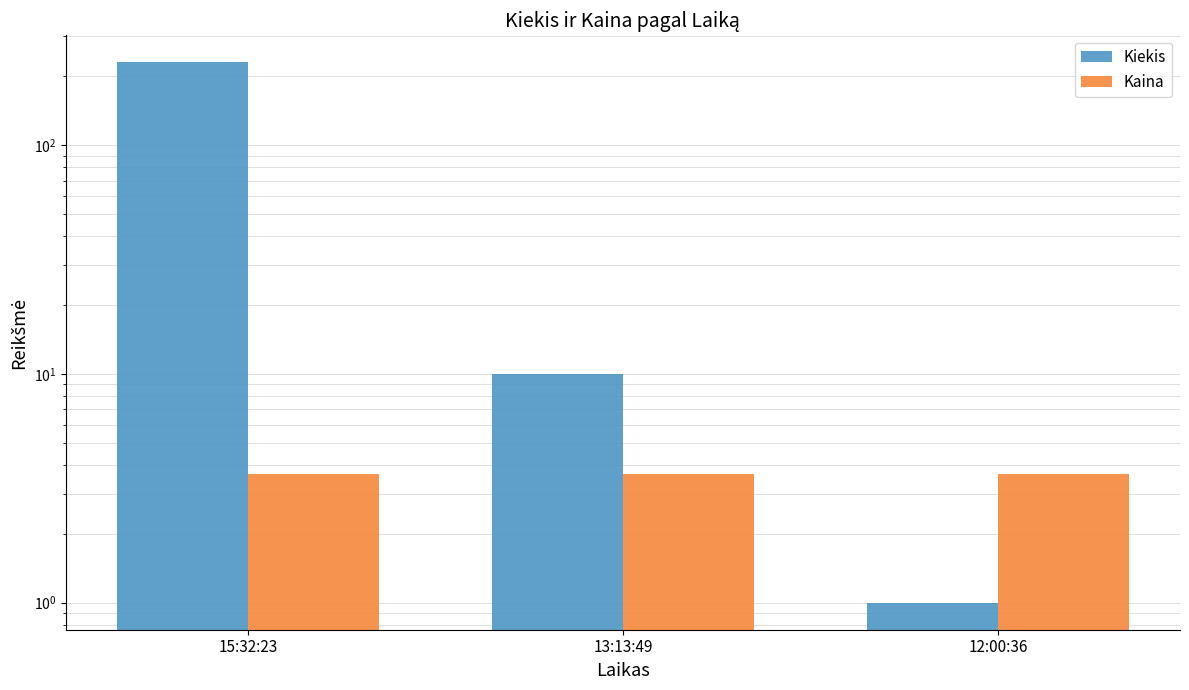

Reading left to right, what are all the values shown in this chart?

Kiekis: 230.0	10.0	1.0
Kaina: 3.7	3.7	3.7